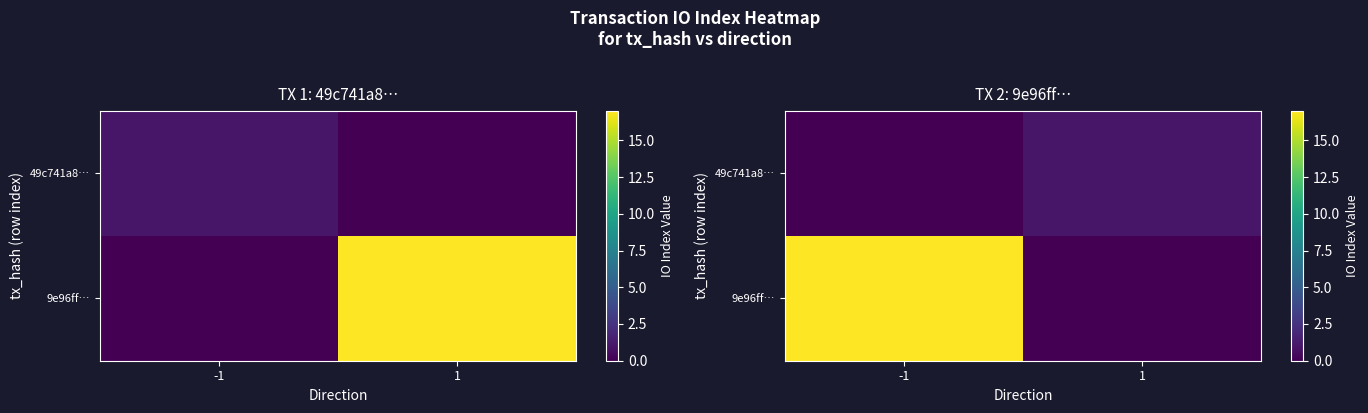

Which label corresponds to the largest value in the chart?

-1